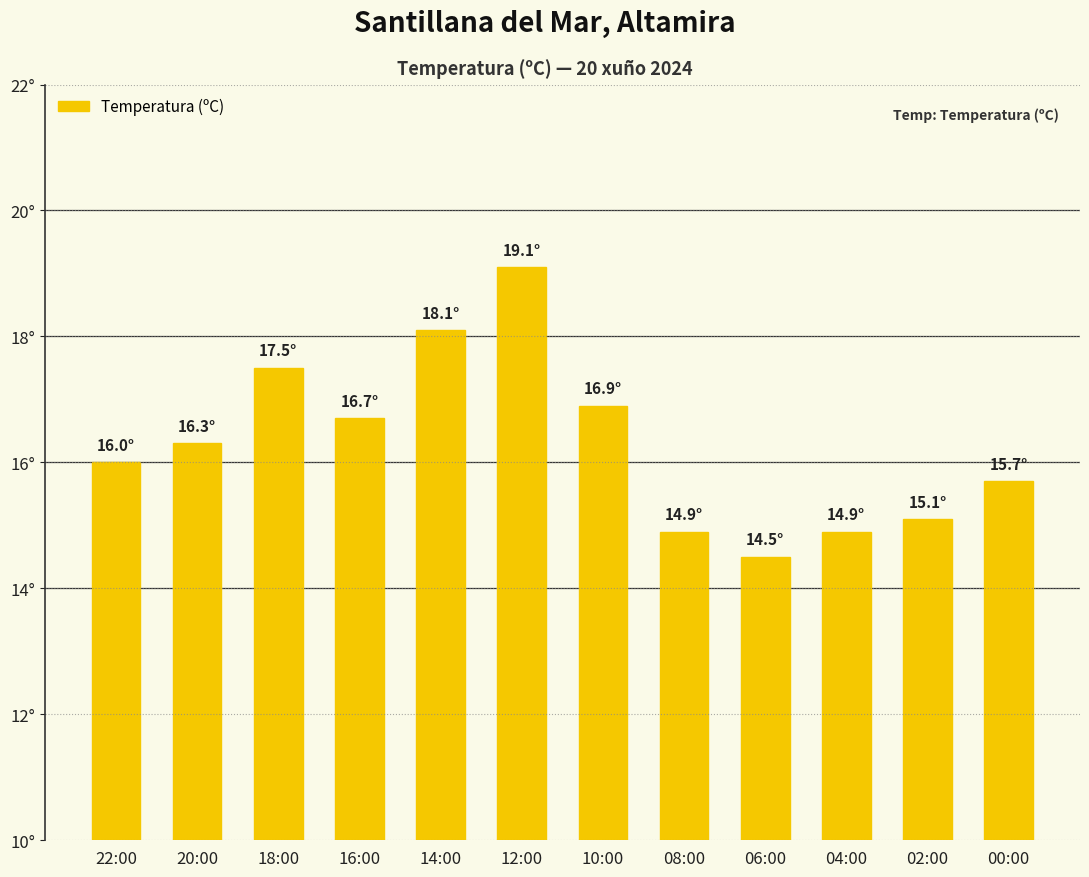

What is the greatest value displayed?

19.1